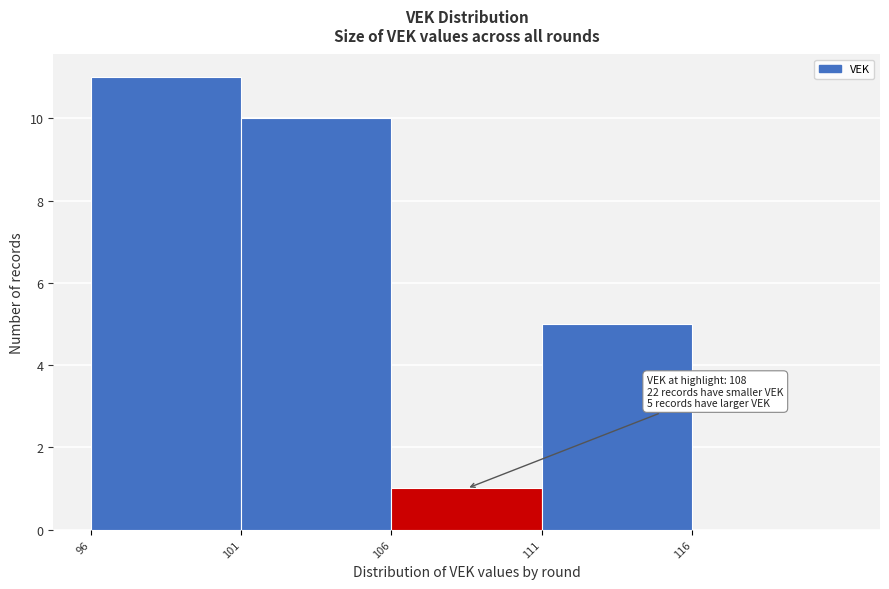

Which range on the x-axis has the tallest bar?

96 to 101